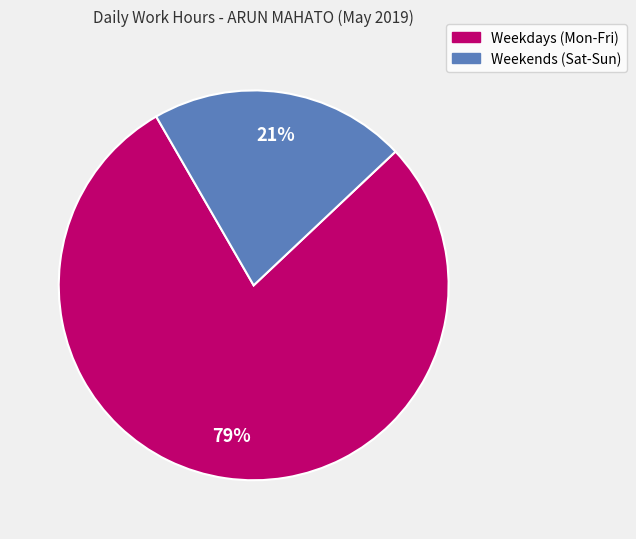

To the nearest percent, what is the average slice percentage?

50%